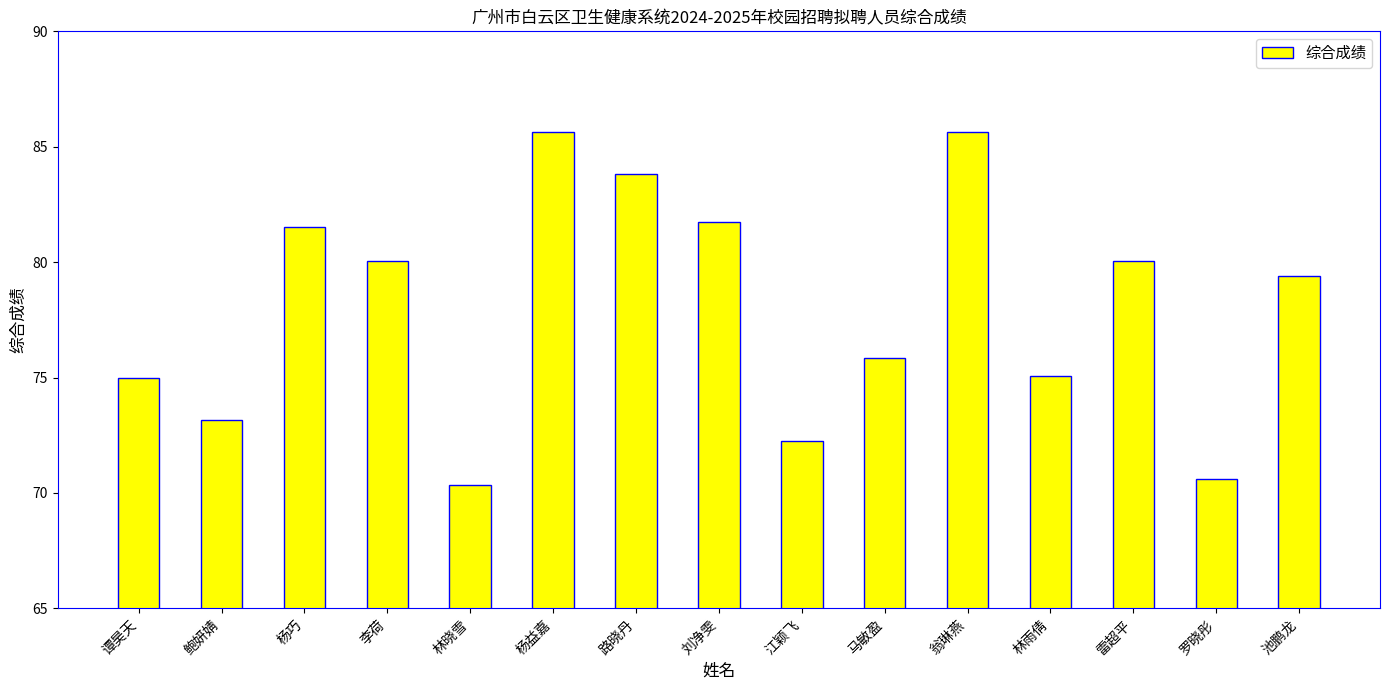

What is the label of the 8th bar from the right?

刘净雯